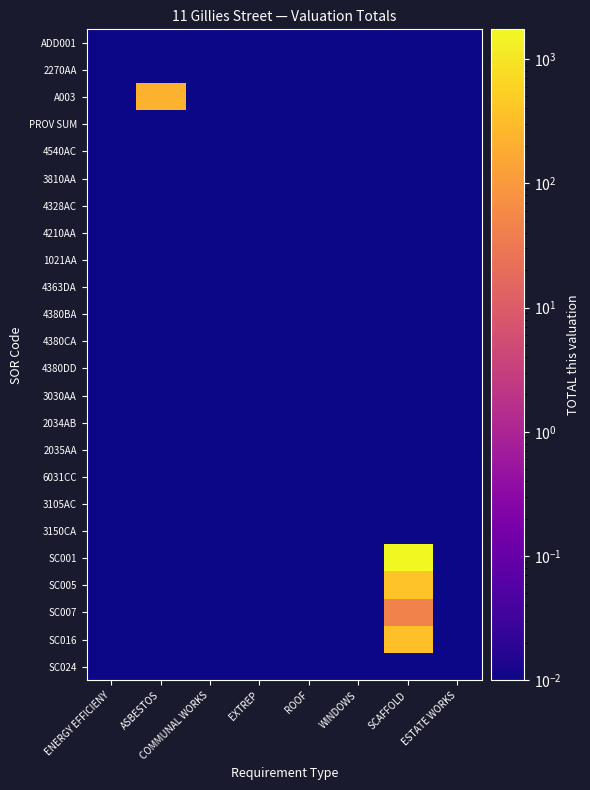

How many series are shown in this chart?

24